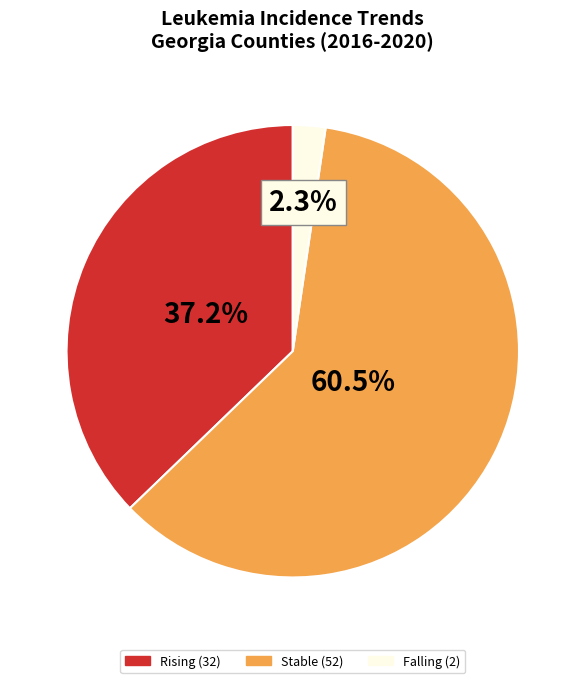

Is there any slice that represents more than half of the pie?

Yes